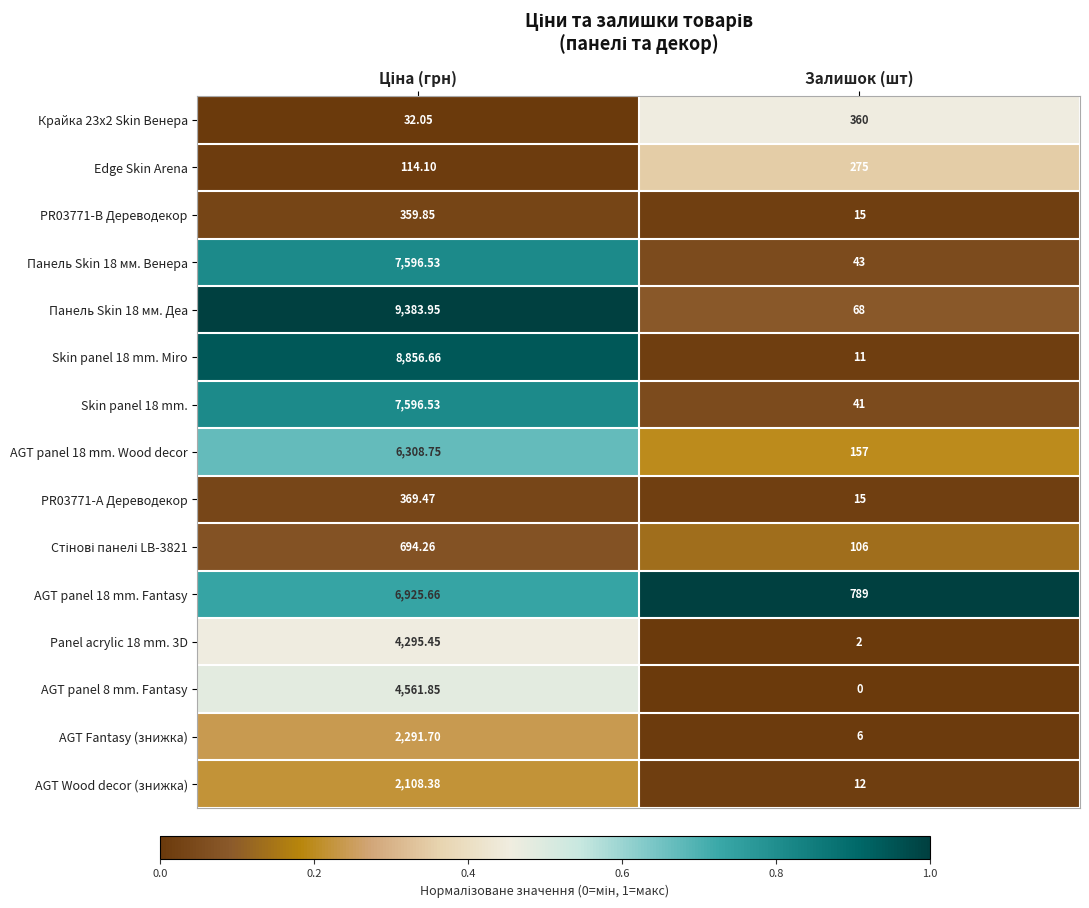

Is the value of Панель Skin 18 мм. Деа at Залишок (шт) greater than the value of AGT Wood decor (знижка) at Залишок (шт)?

Yes